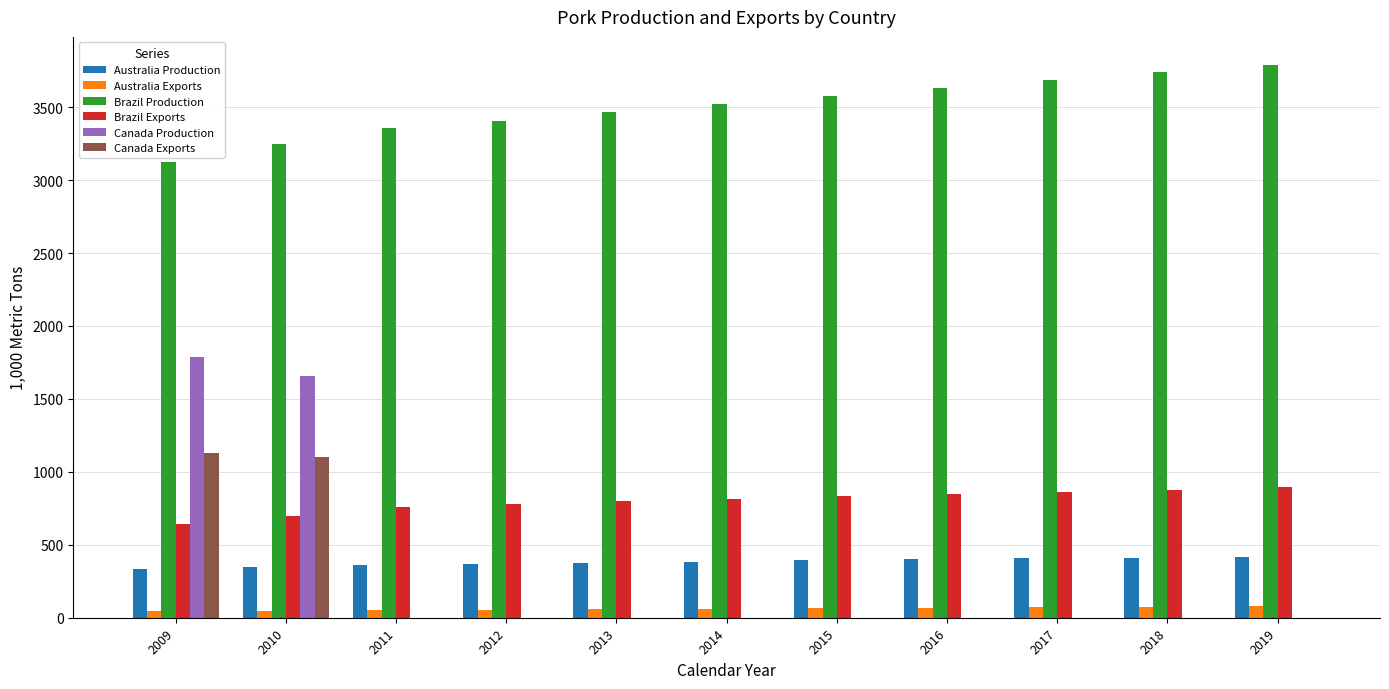

Which series has the largest total across all categories?

Brazil Production